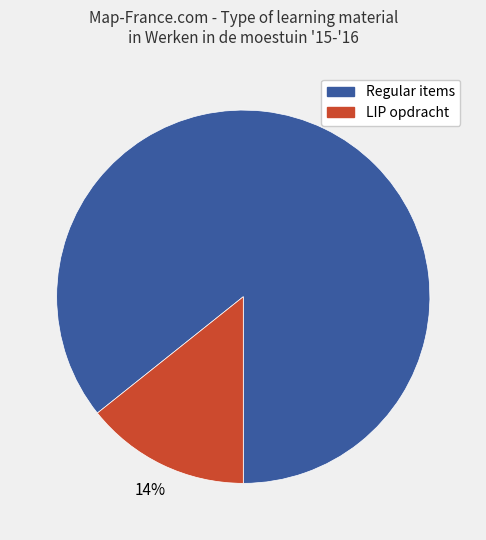

To the nearest percent, what is the average slice percentage?

50%